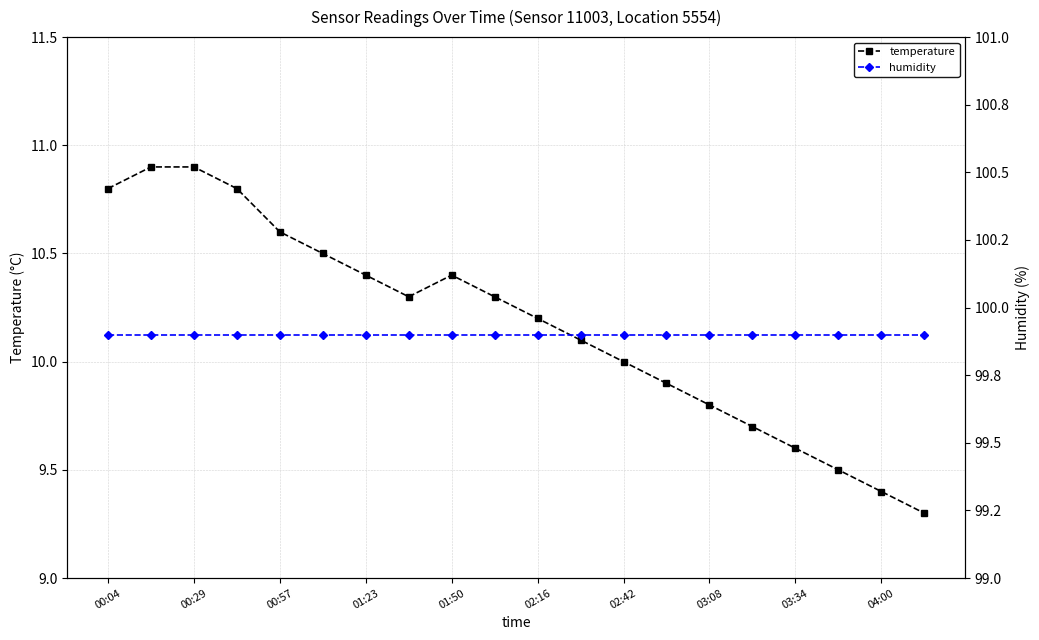

True or false: temperature has more than 0 points higher than both neighbors.

True